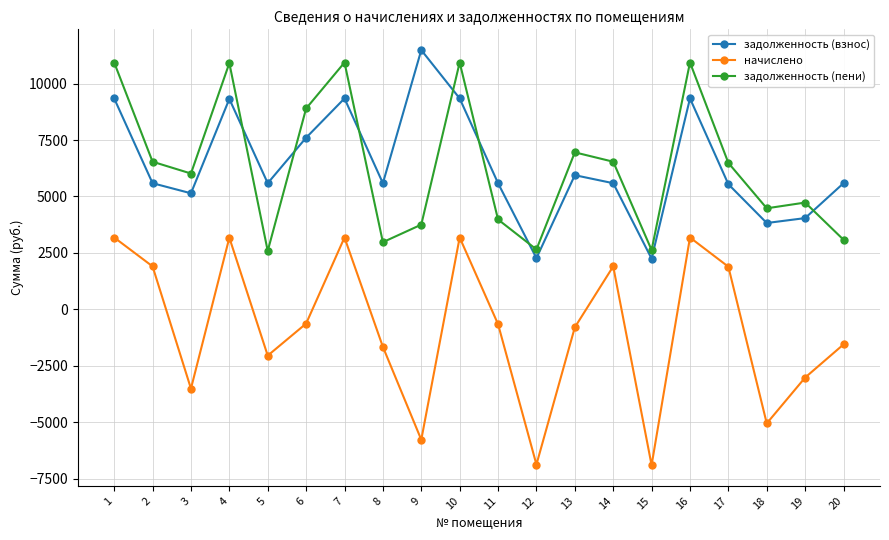

Which label corresponds to the largest value in the chart?

9